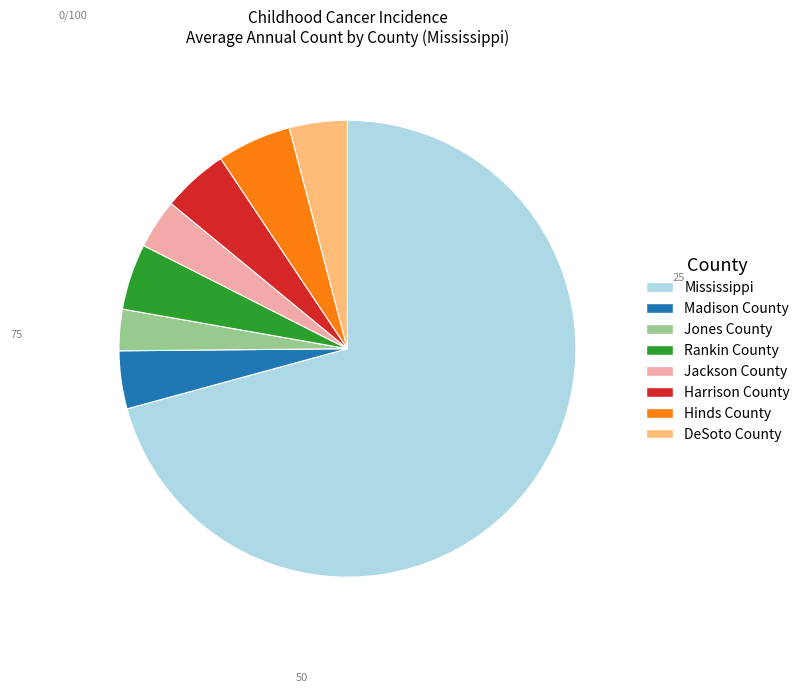

What is the smallest slice in the pie chart?

Jones County